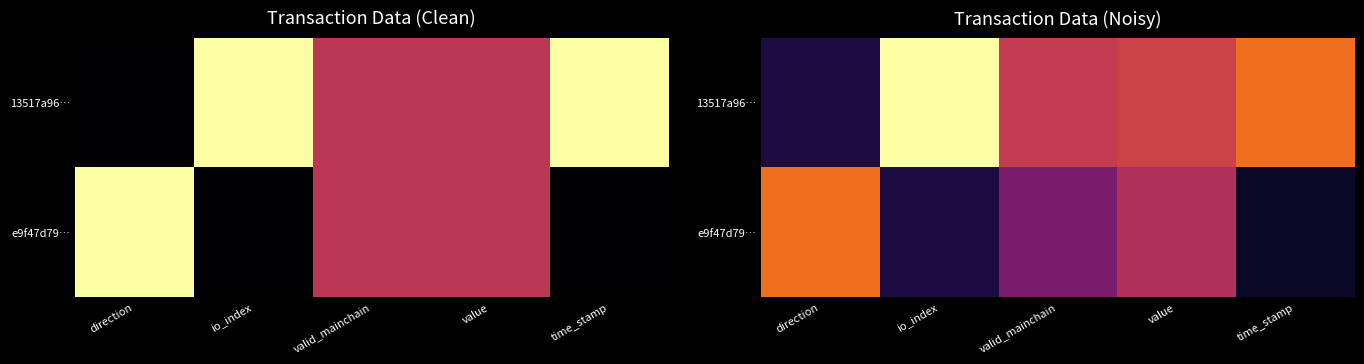

How many data points does each series have?

5